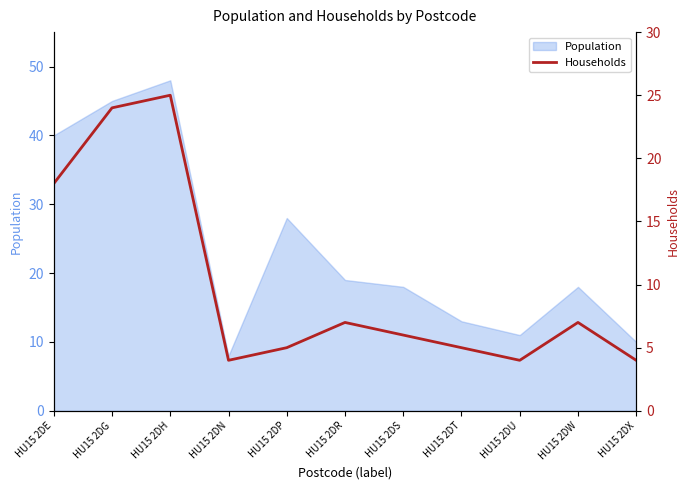

The Population series shows 4 at HU15 2DR. True or false?

False